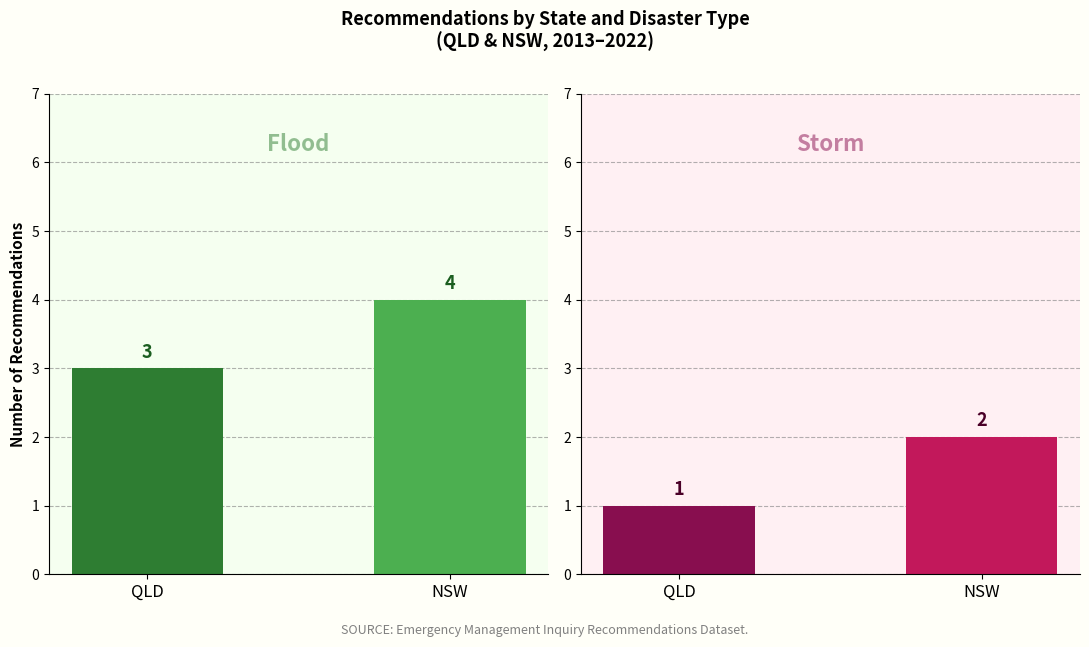

What is the label of the 1st bar from the right?

NSW